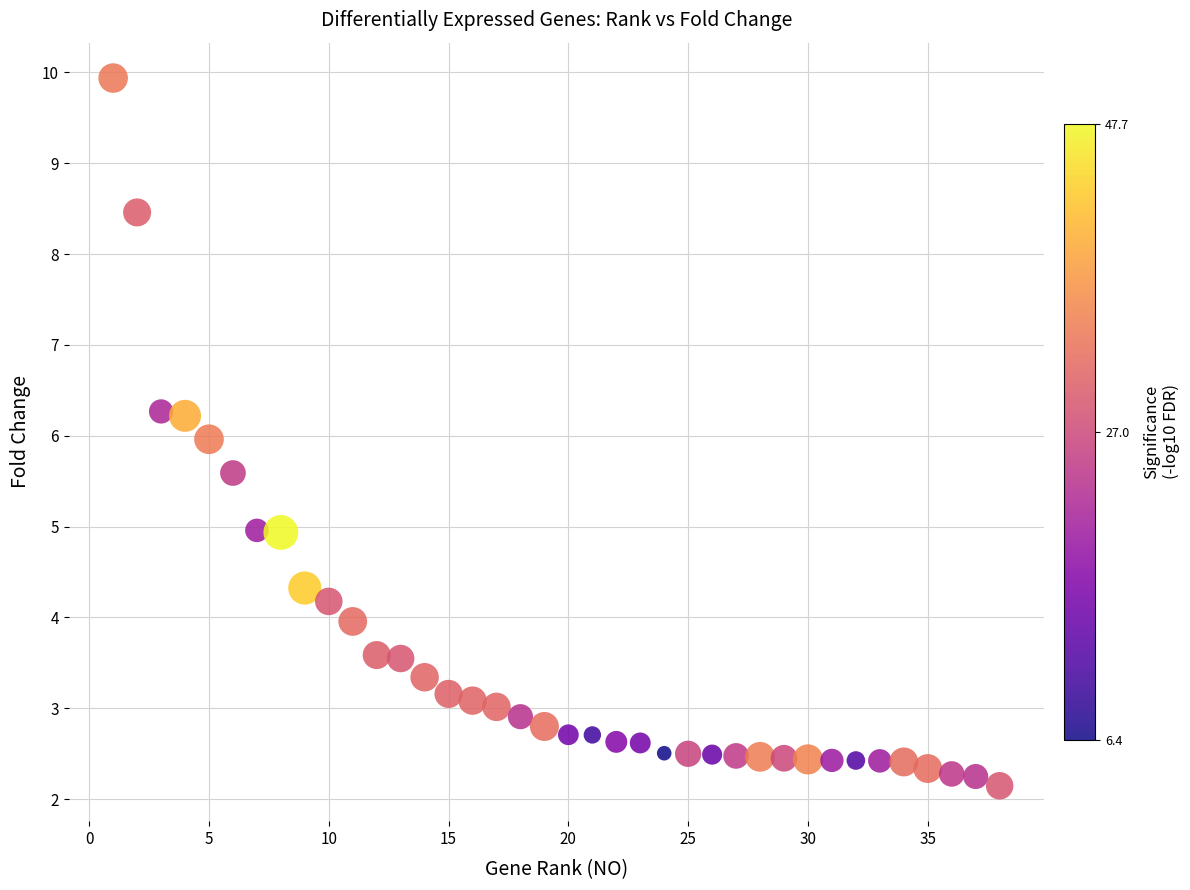

What is the range of X values (max minus min)?

37.0